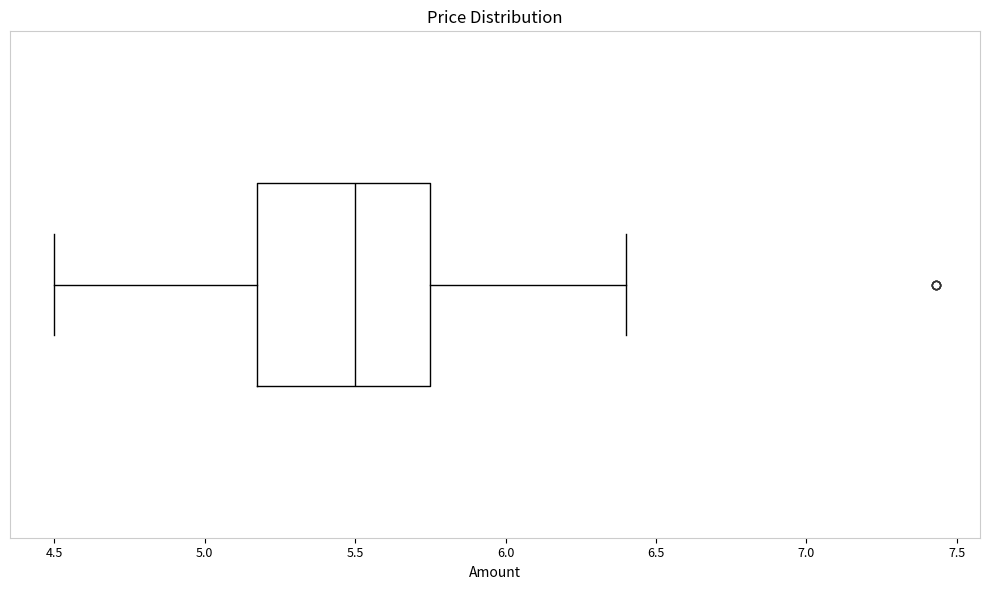

Where does the median line of the box sit on the x-axis? The values are not printed on the chart, so give them approximately, as read against the axis.

5.50